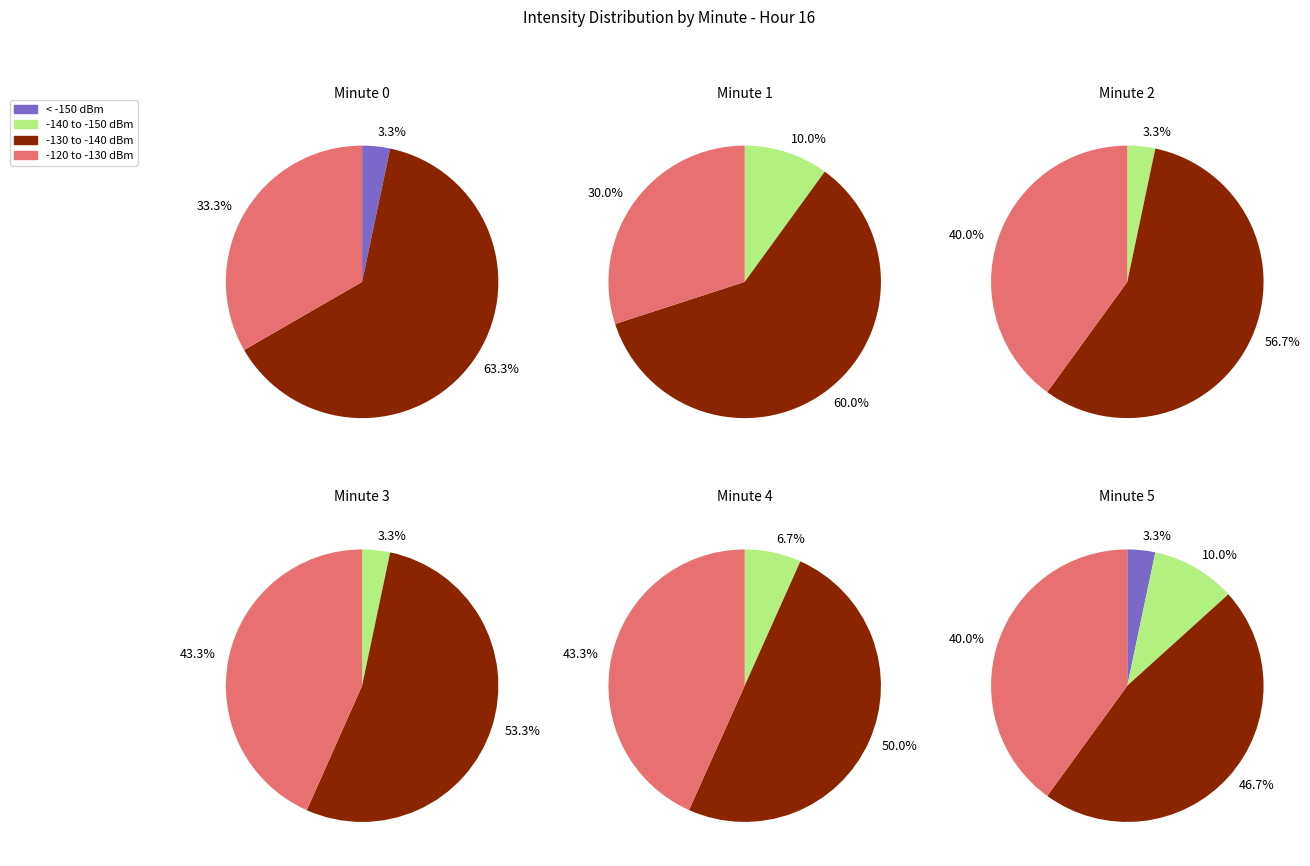

Which category has the smallest portion of the pie?

2